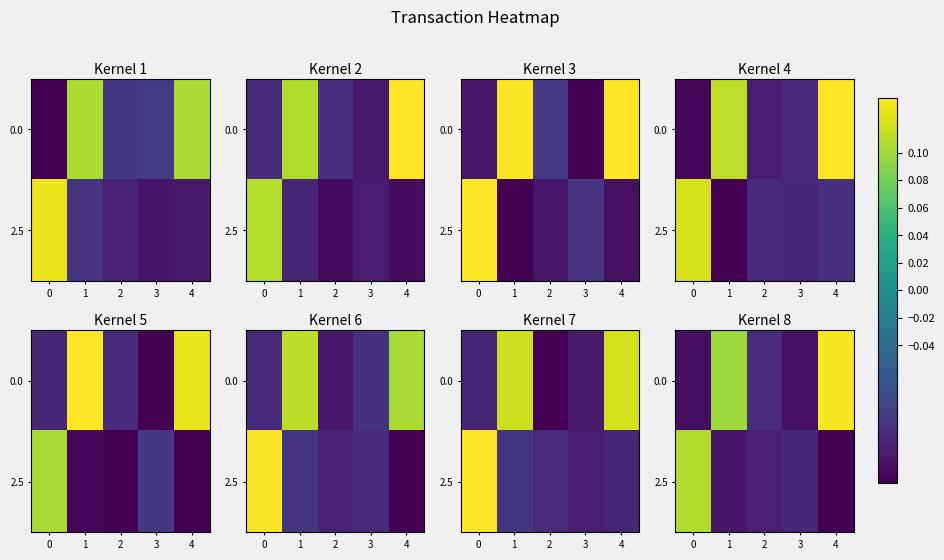

The row_0 series shows -0.1 at 0. True or false?

True